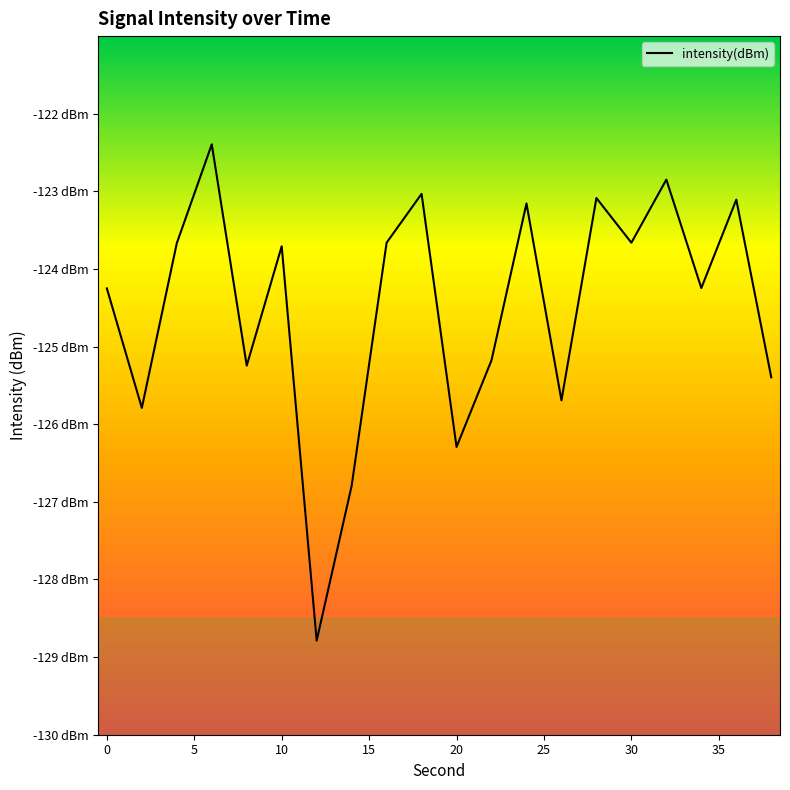

True or false: the data shows -61.6 at 17.

False